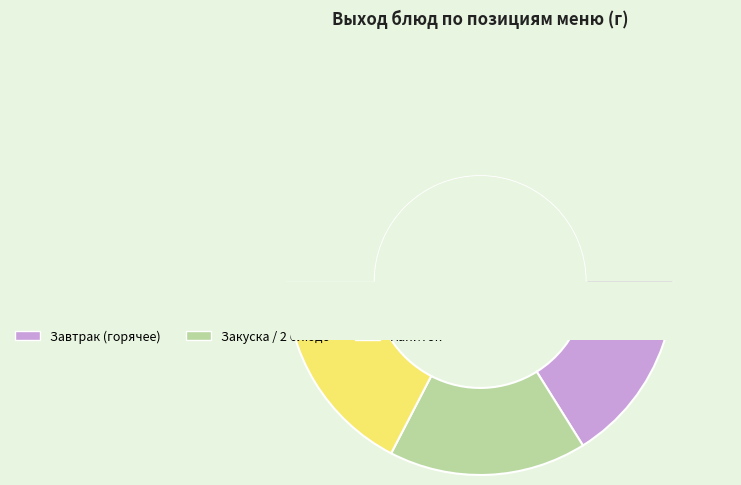

How many segments does this pie chart have?

7